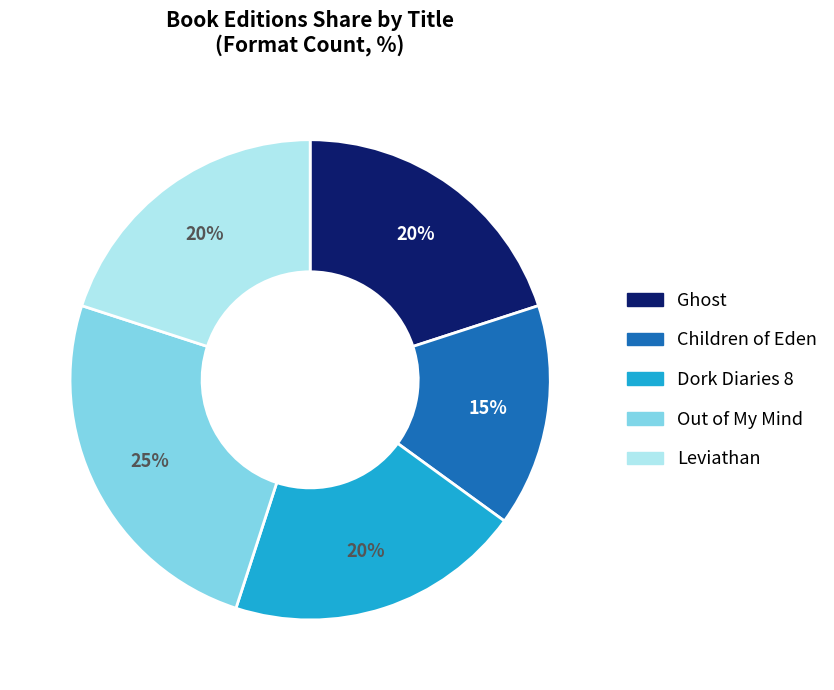

Which category has the biggest portion of the pie?

Out of My Mind